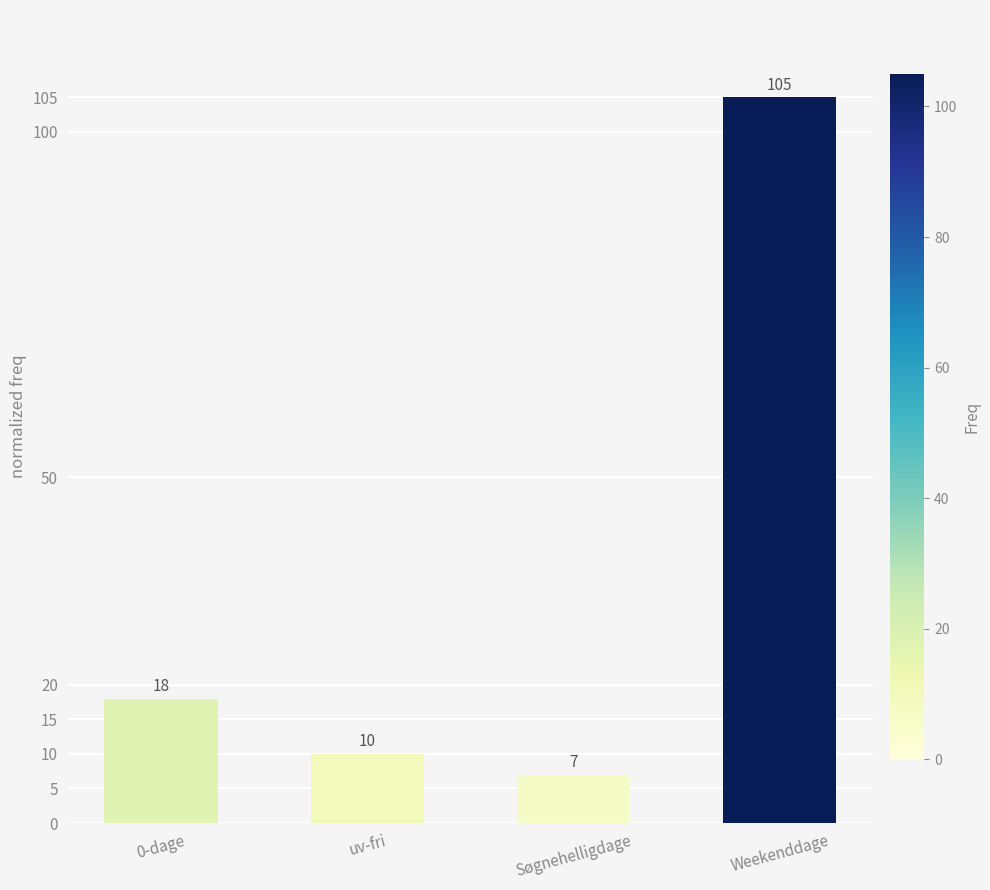

What is the label of the 2nd bar from the right?

Søgnehelligdage